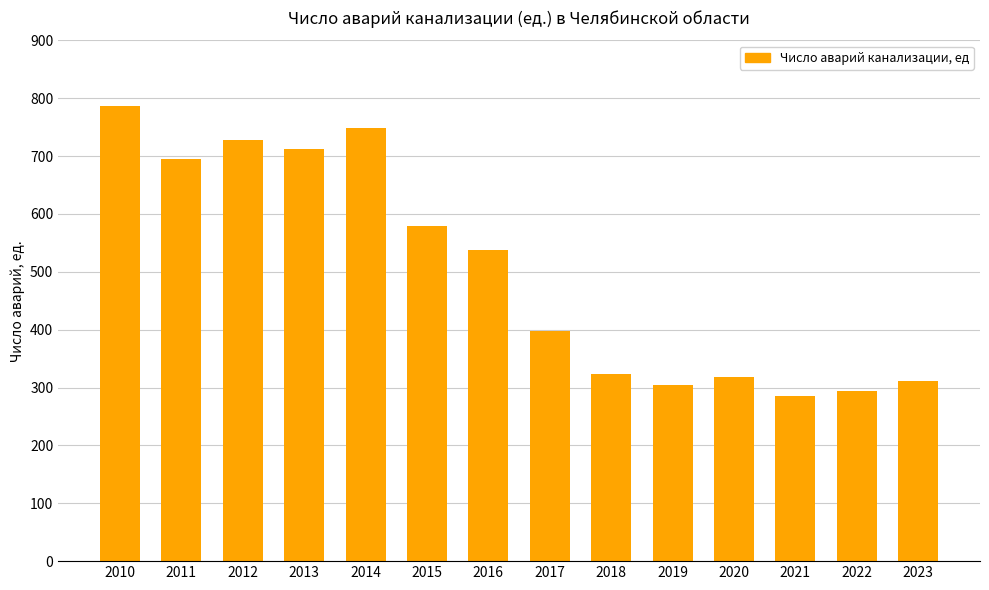

The chart shows a value of 285 at 2021. True or false?

True